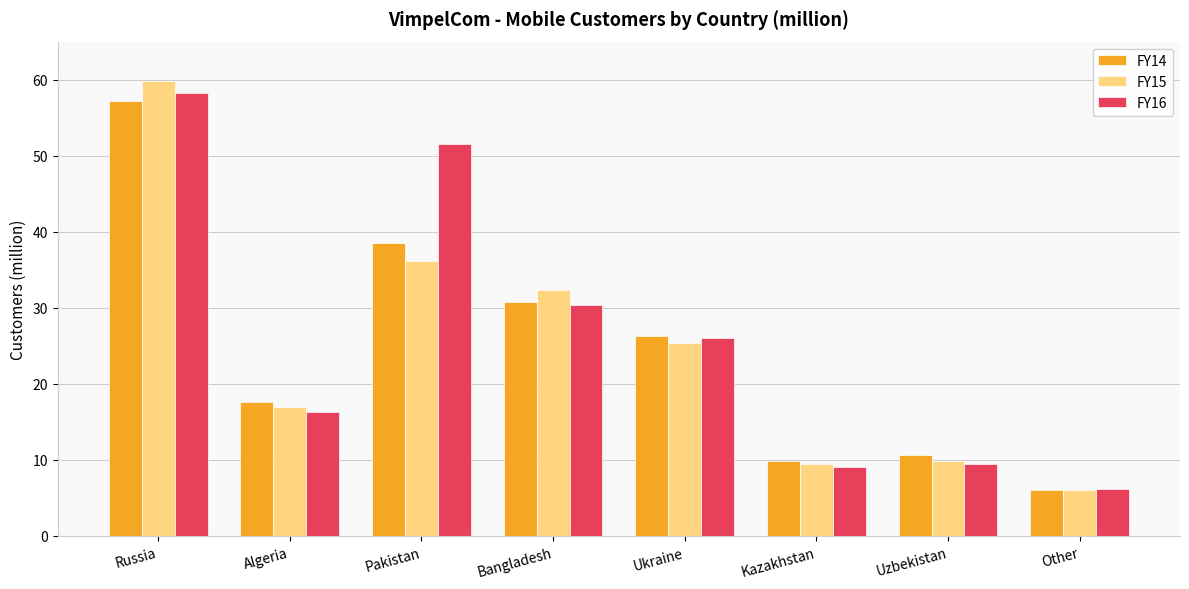

What is the label of the 4th bar from the left?

Bangladesh